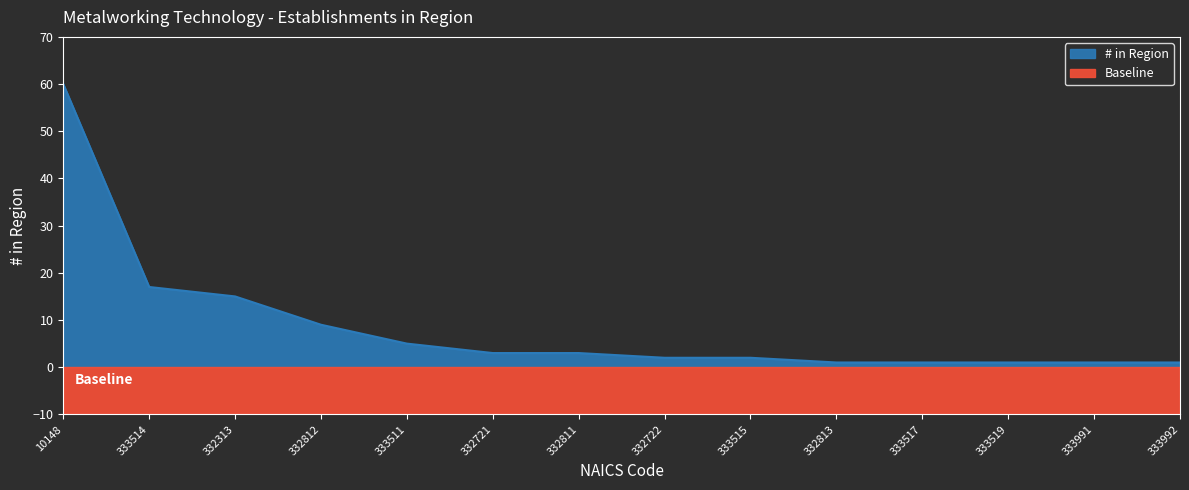

What position from the left is 333514?

2